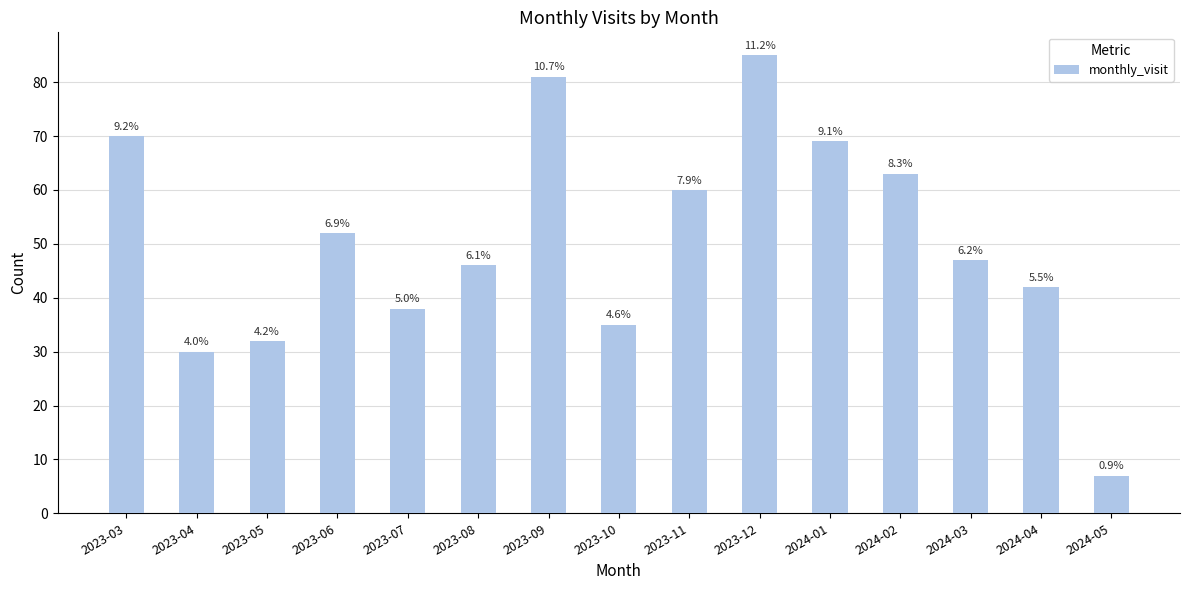

List the labels in order of value, largest first.

2023-12, 2023-09, 2023-03, 2024-01, 2024-02, 2023-11, 2023-06, 2024-03, 2023-08, 2024-04, 2023-07, 2023-10, 2023-05, 2023-04, 2024-05